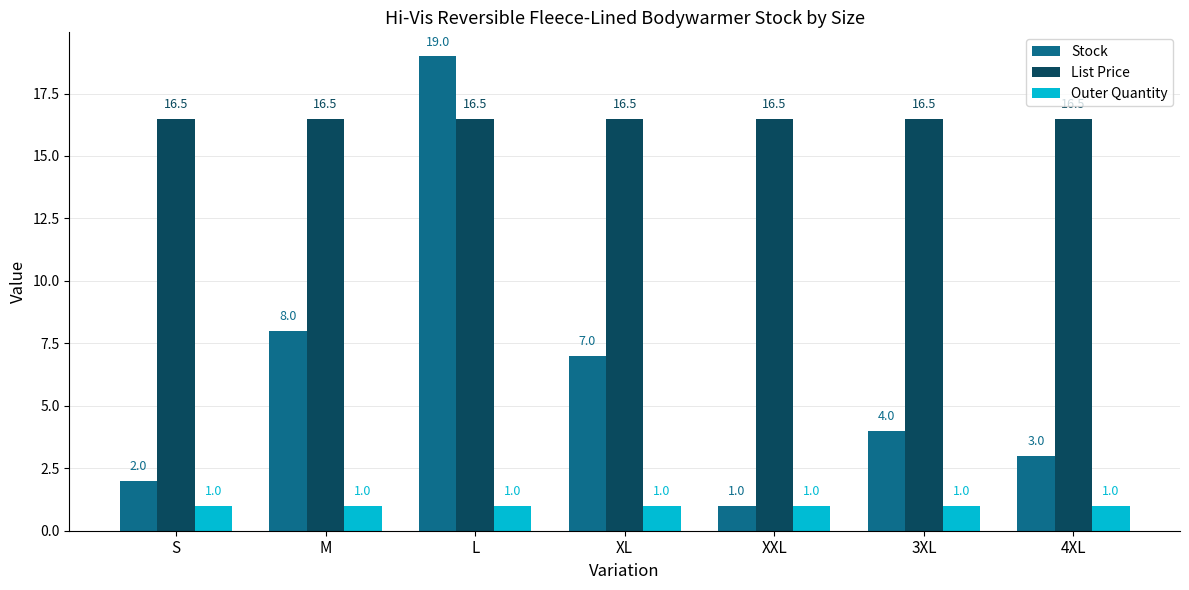

What is the smallest value displayed?

1.0